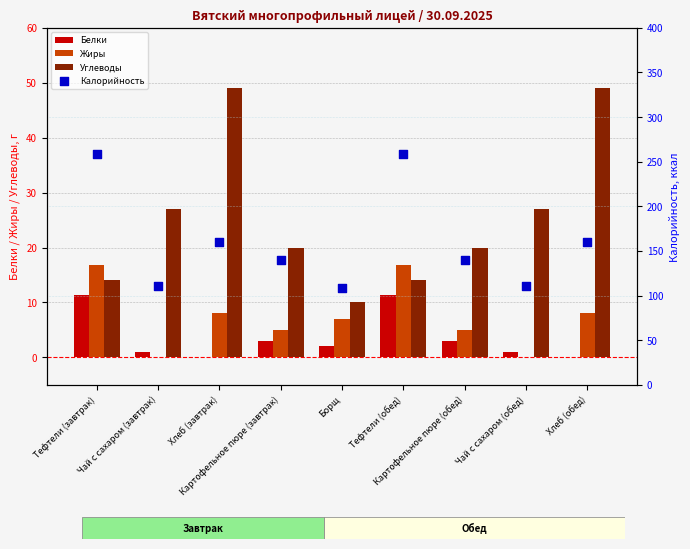

Which series has the largest total across all categories?

Калорийность